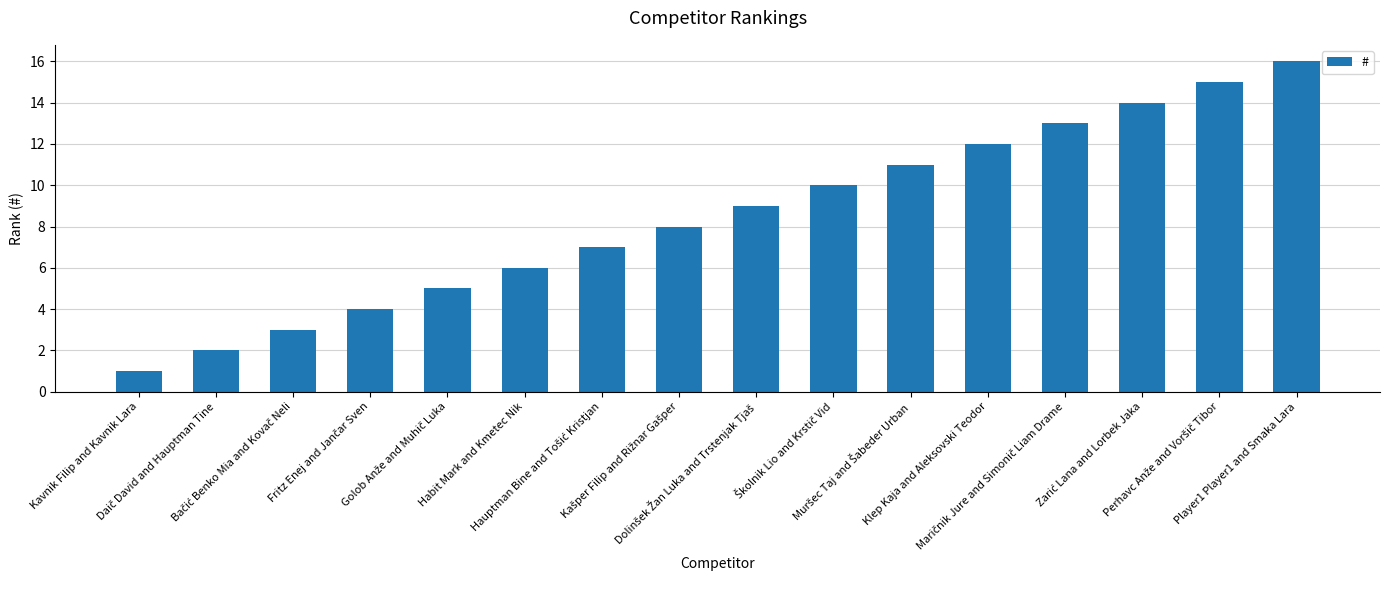

What is the difference between the maximum and minimum values?

15